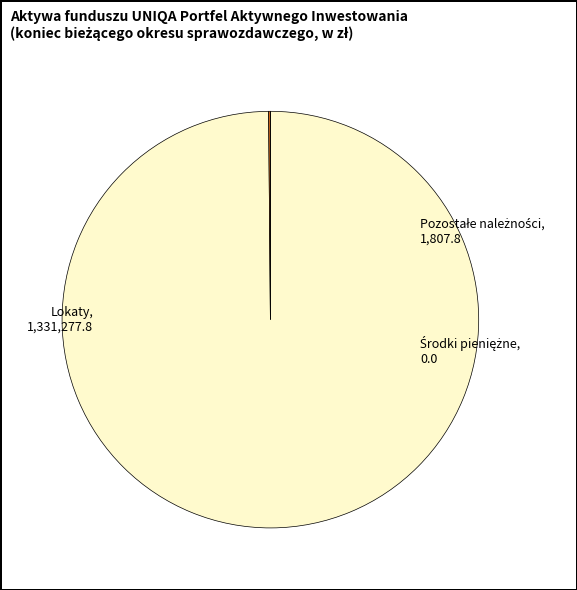

Which category has the biggest portion of the pie?

Lokaty